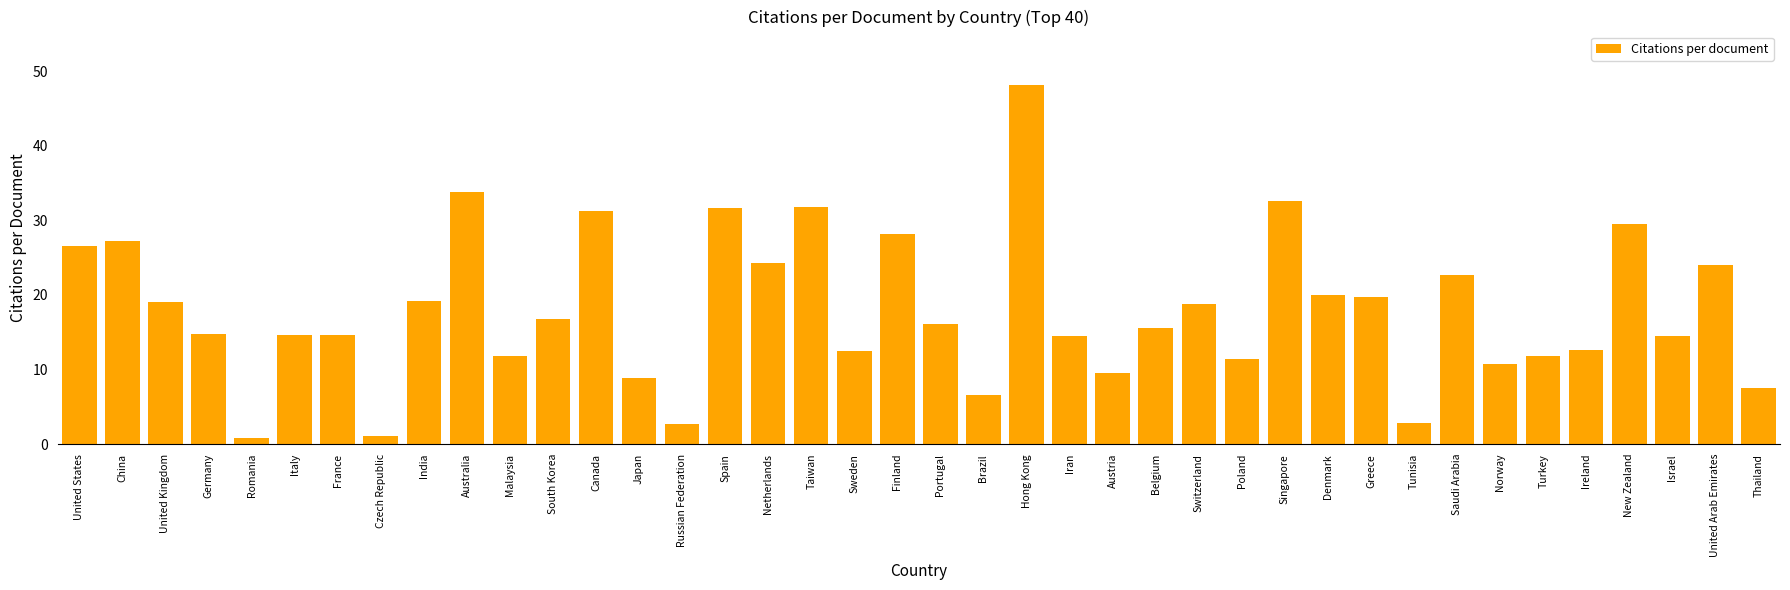

What is the approximate value at Thailand?

7.6